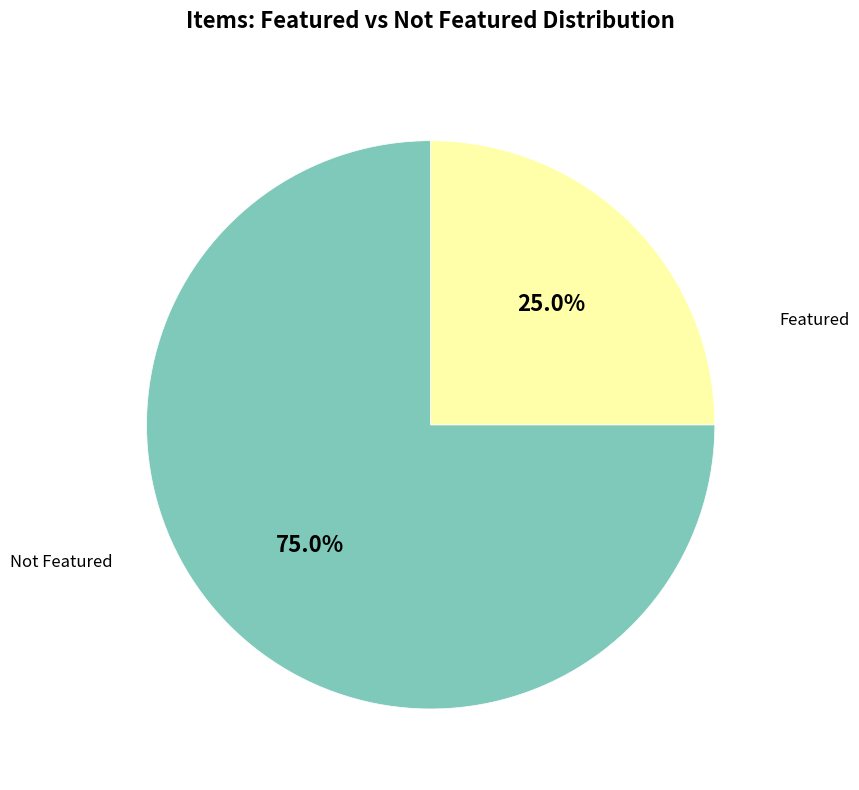

Approximately how many times larger is the value at Featured compared to Not Featured?

0.3